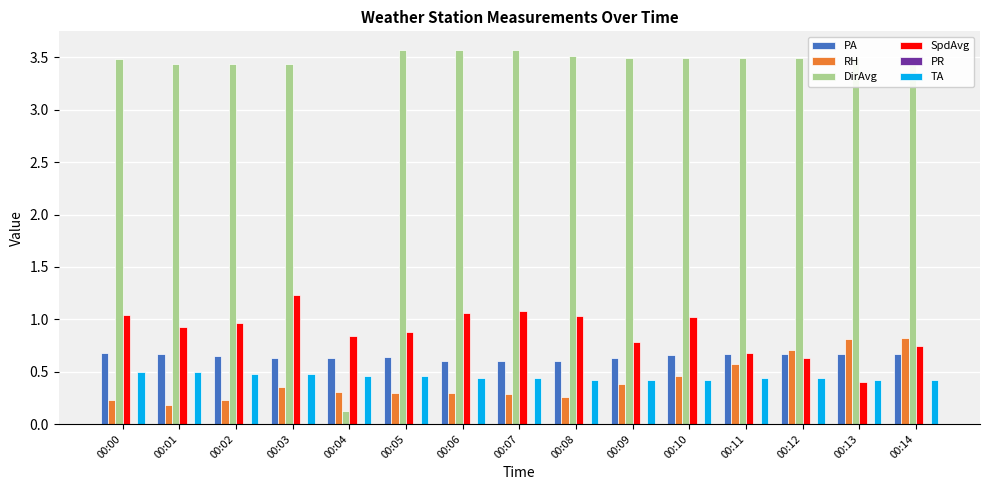

Which series has the widest spread of values?

DirAvg